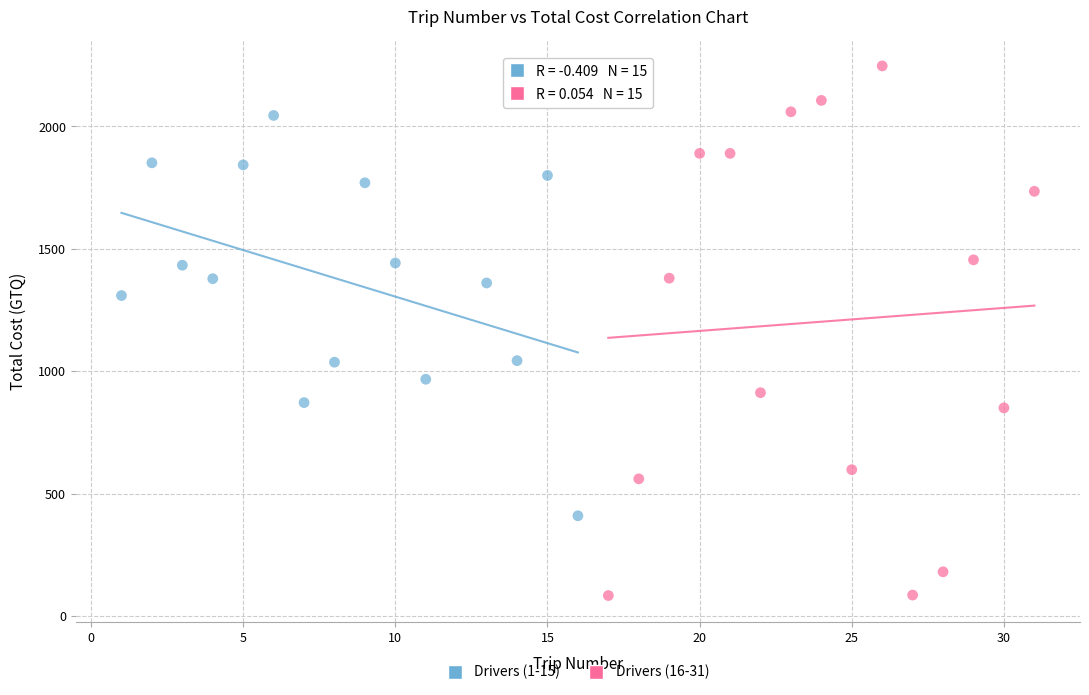

Which series contains the highest Y value?

Drivers (16-31)